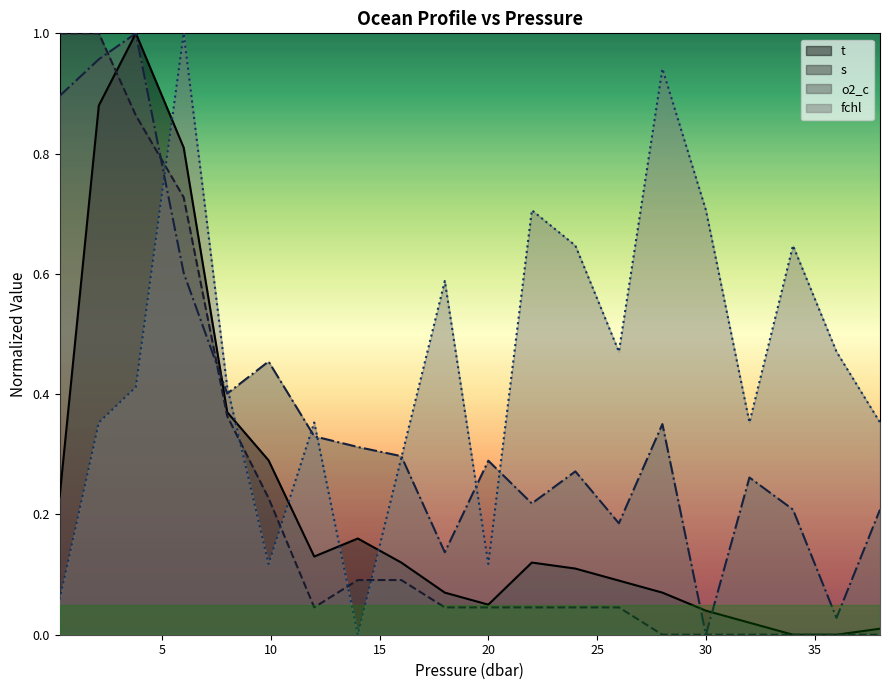

At 18.0, list the series in order from smallest to largest.

s, t, o2_c, fchl